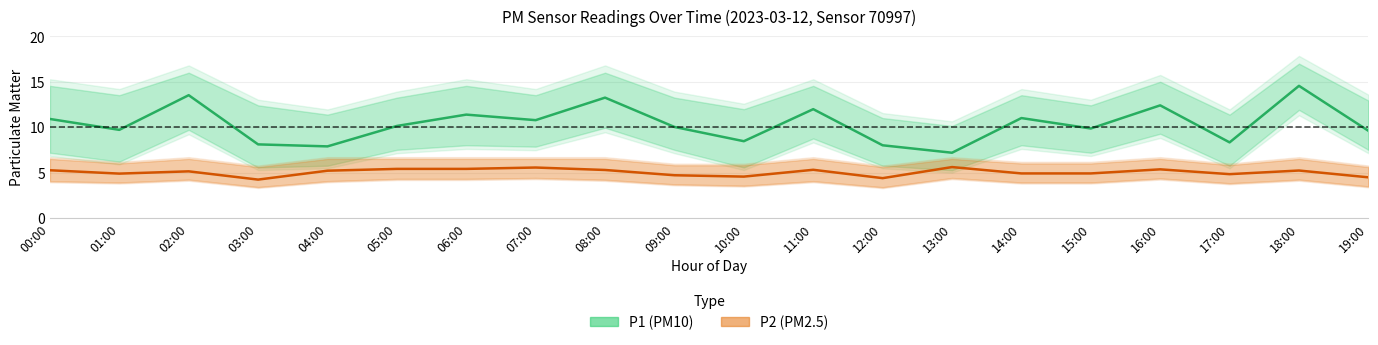

Where does the P1 (PM10) series first go above 10?

00:00